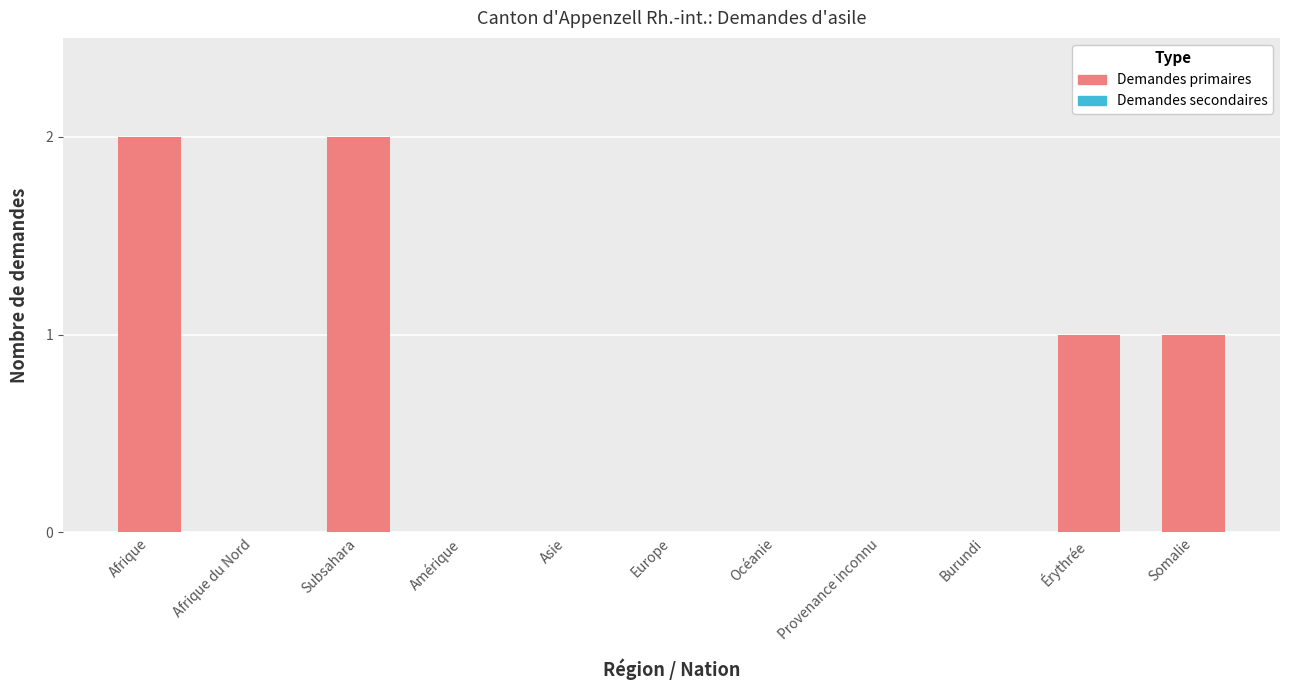

Are the bars horizontal?

No